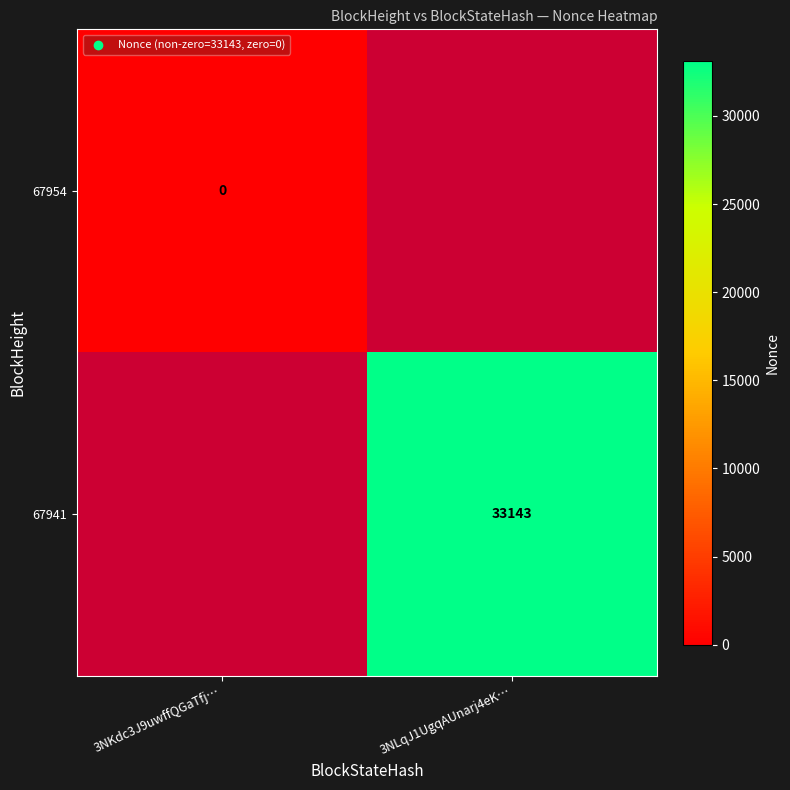

The 67941 series shows 33143 at 3NLqJ1UgqAUnarj4eK…. True or false?

True